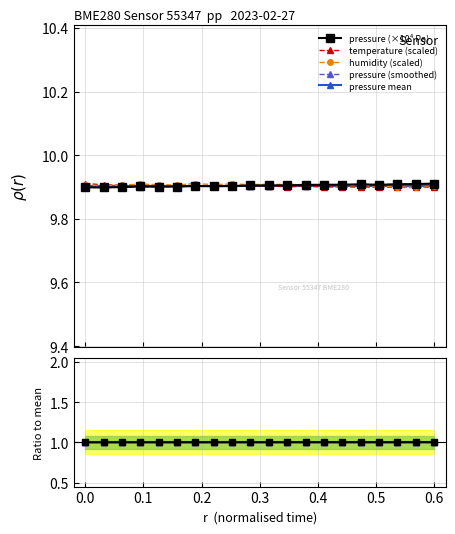

Count the temperature values in the range 9 to 10.

20